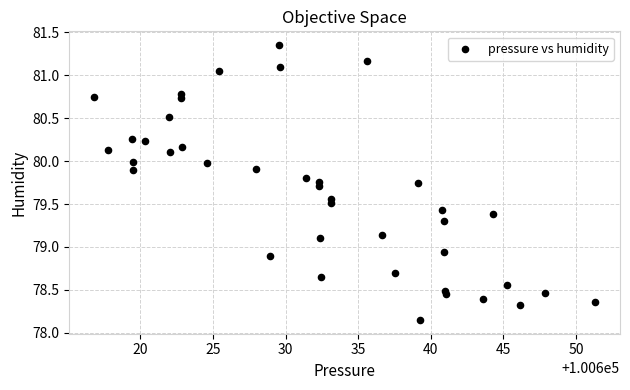

What is the range of Y values (max minus min)?

3.2